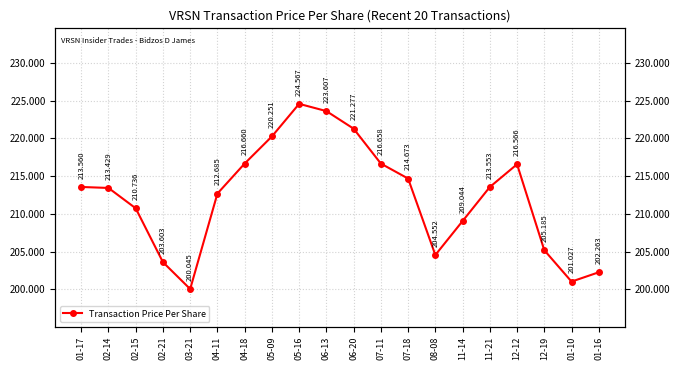

Does the chart display data point markers on the line(s)?

Yes